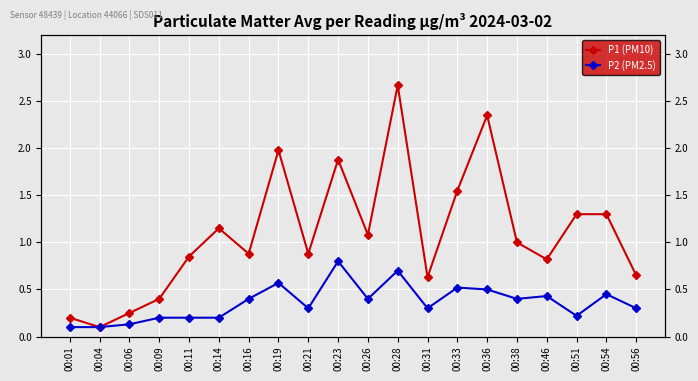

What is the average value of the P1 (PM10) series?

1.1